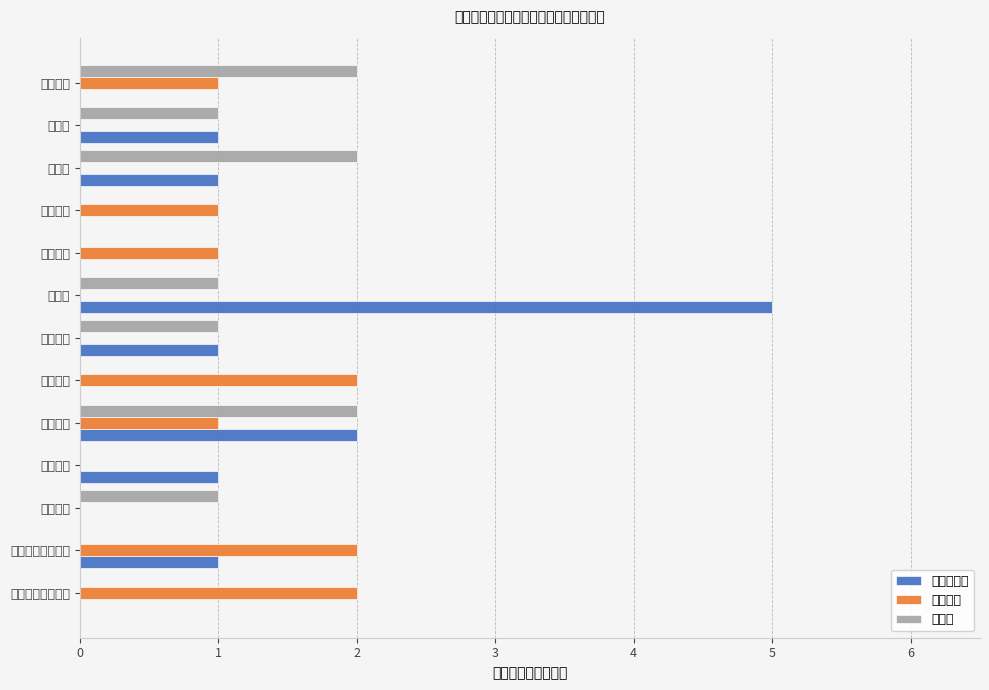

At which category is the sum across all series the highest?

廉桥镇